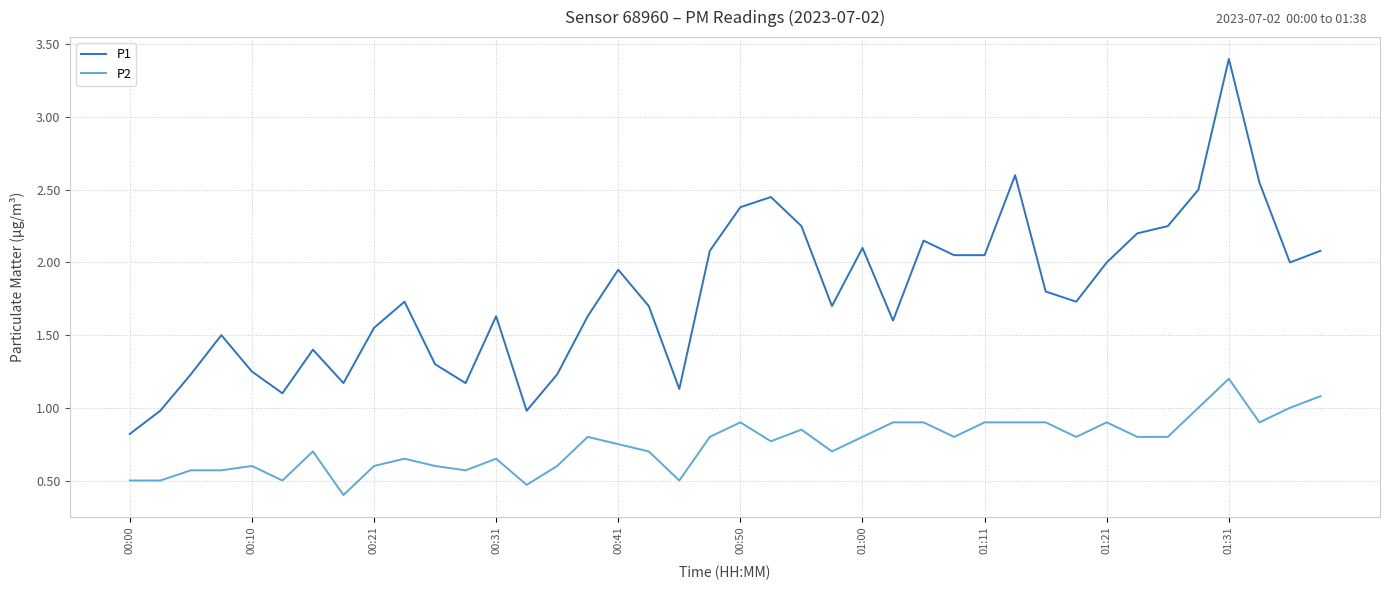

Which series has the largest range (max minus min)?

P1